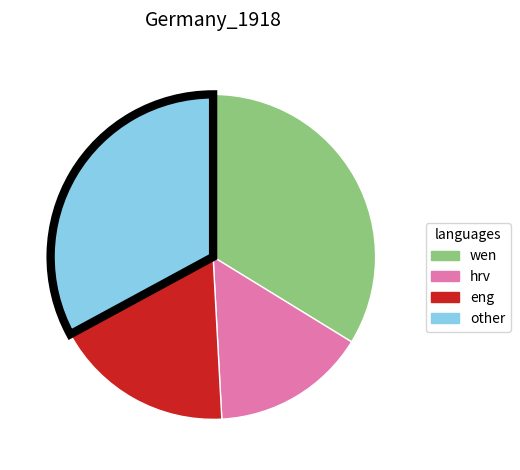

Which has a higher value, other or wen?

wen